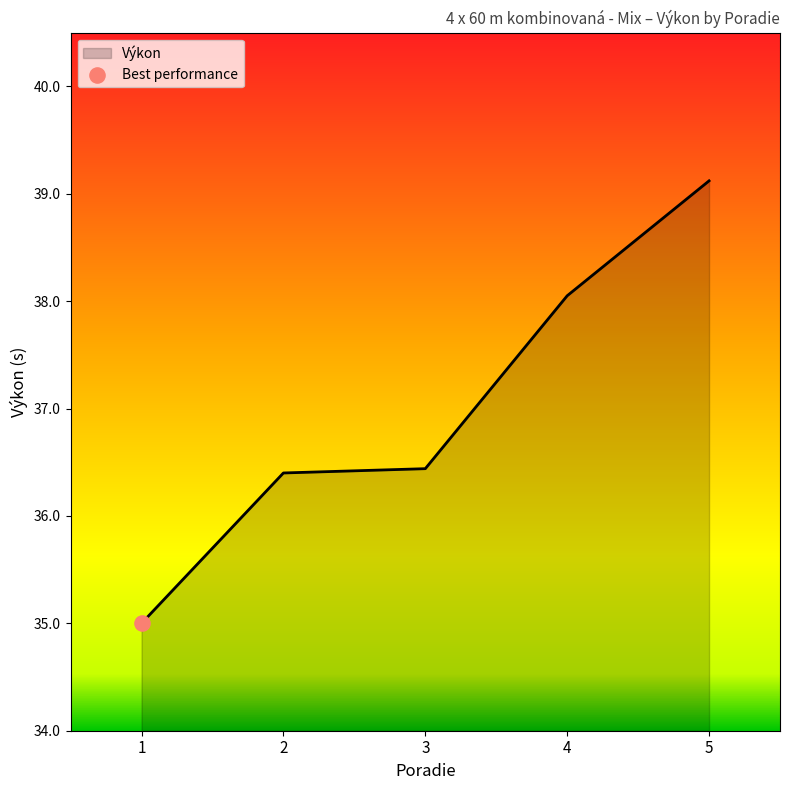

What is the change in value from 2 to 5?

+2.7